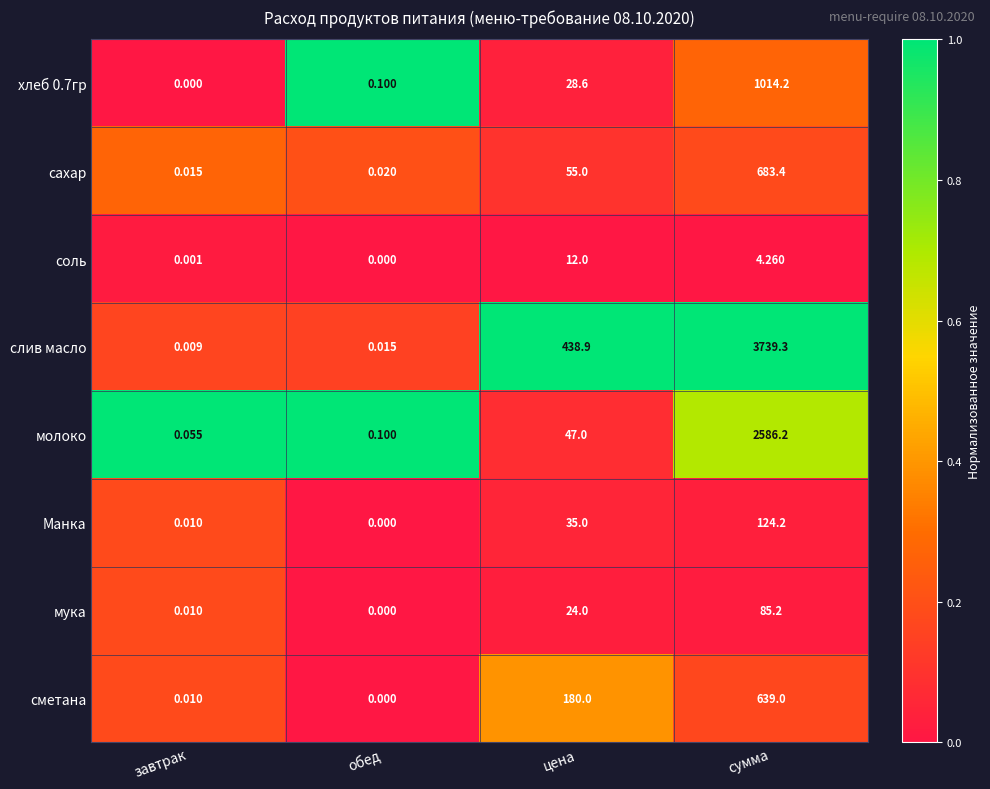

What is the spread (max minus min) of values at сумма?

3735.0